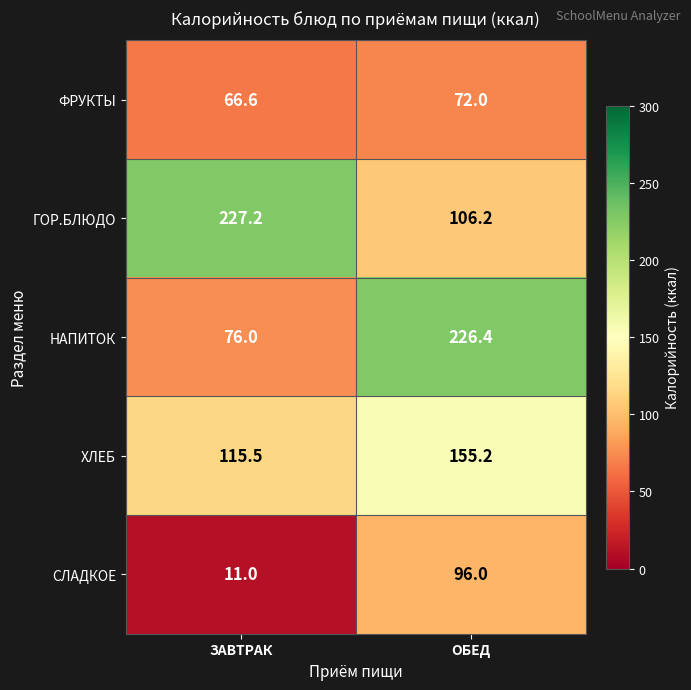

Between ЗАВТРАК and ОБЕД, which series saw the biggest shift?

НАПИТОК